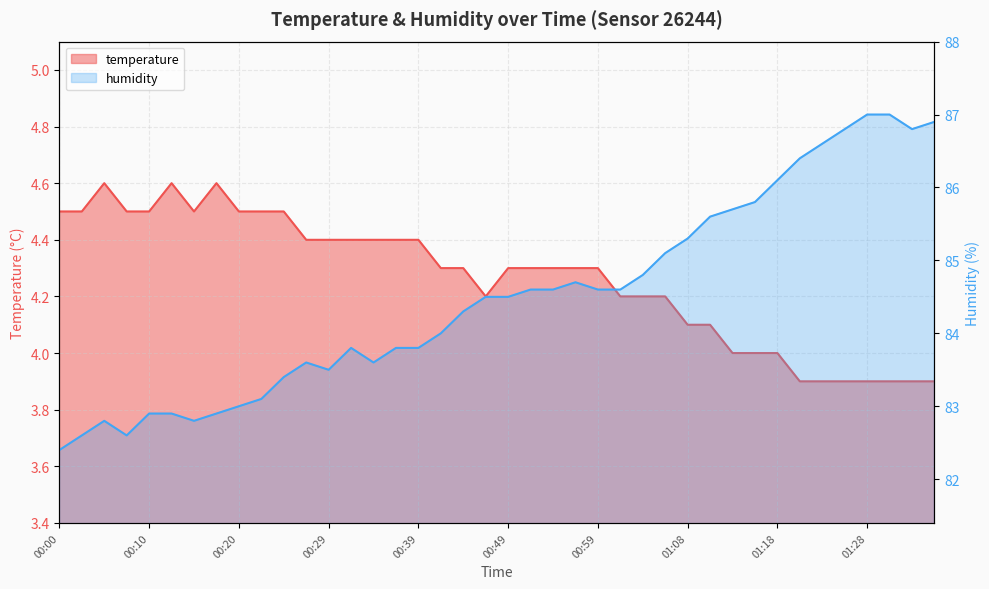

Which series has the largest total across all categories?

humidity